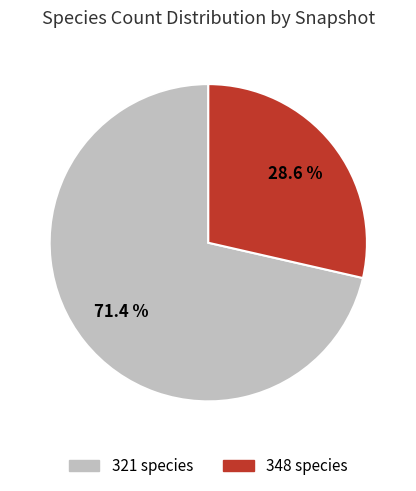

Which slice is the largest?

321 species